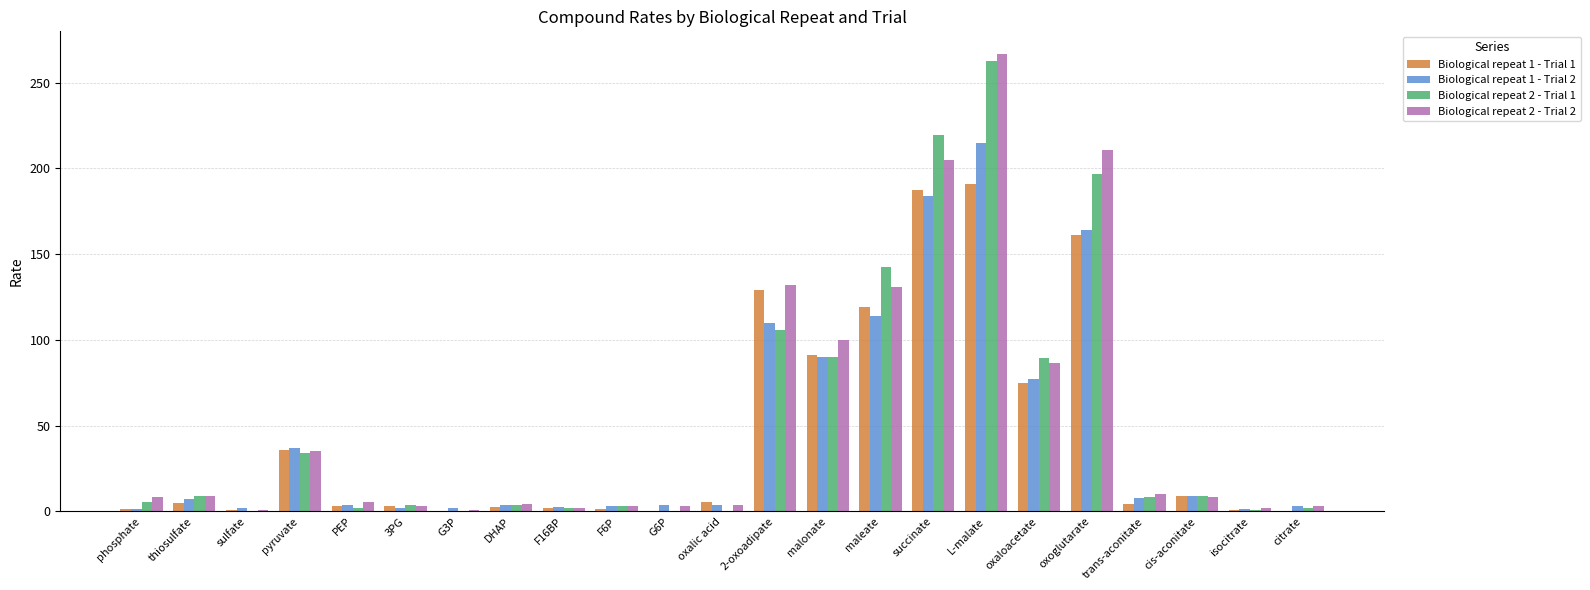

The Biological repeat 2 - Trial 1 series shows 34.0 at pyruvate. True or false?

True